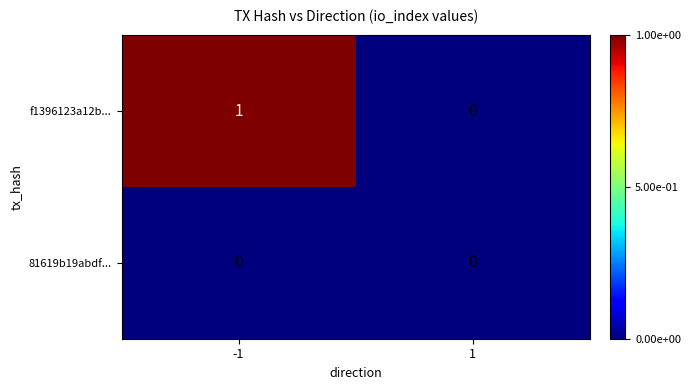

The 81619b19abdf... series shows 0 at 1. True or false?

True